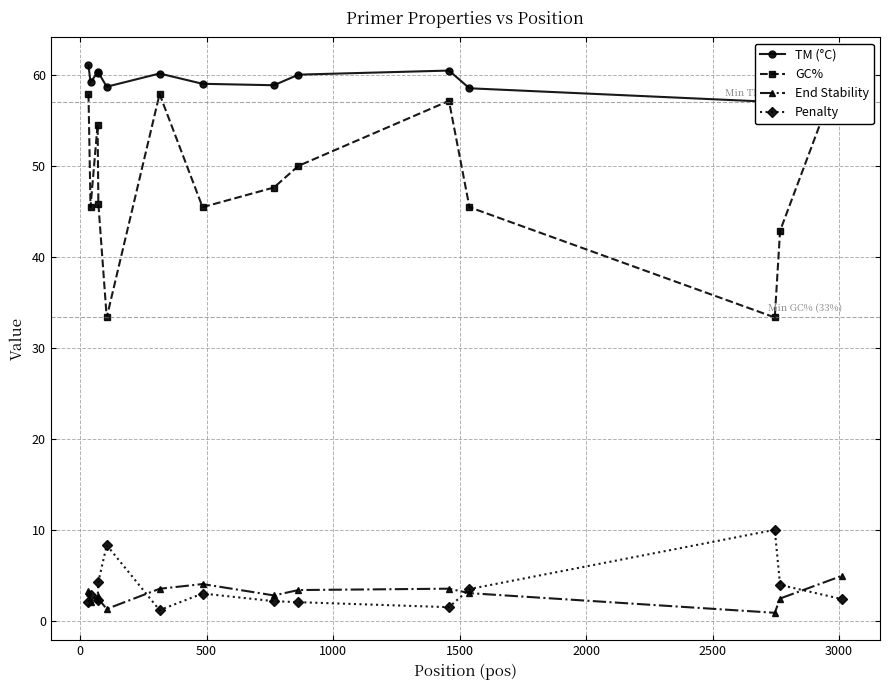

What is the smallest value displayed?

0.9